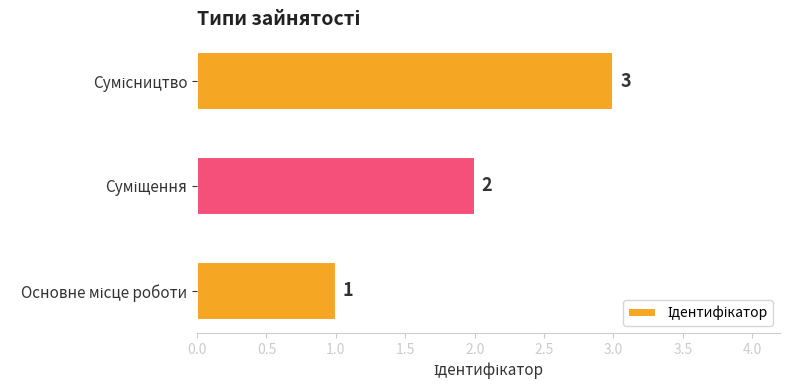

How many values are between 1 and 3?

3